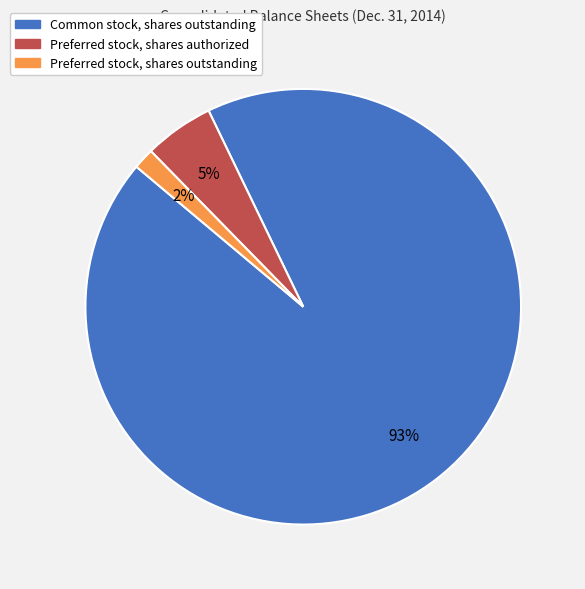

Count the number of slices in the pie.

3